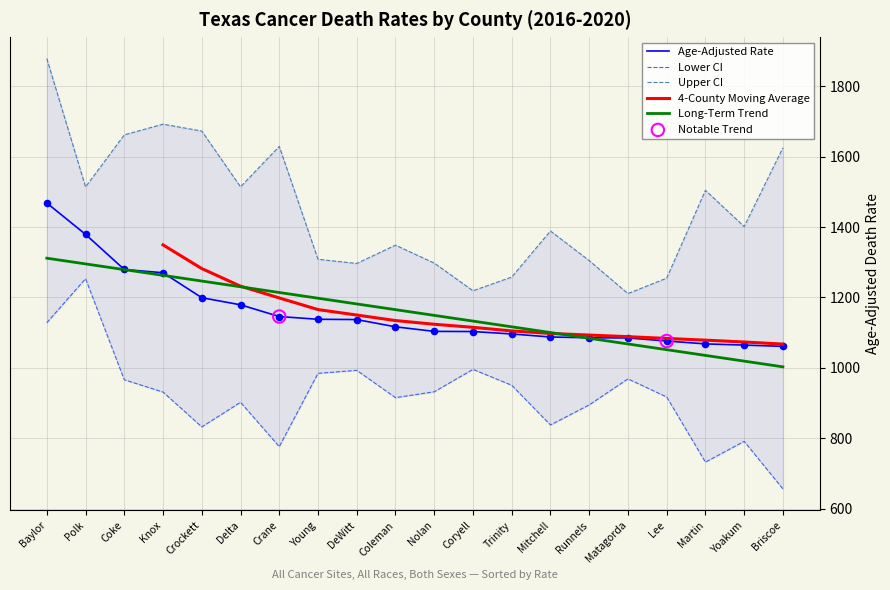

Which series has the widest spread of Y values?

Upper CI